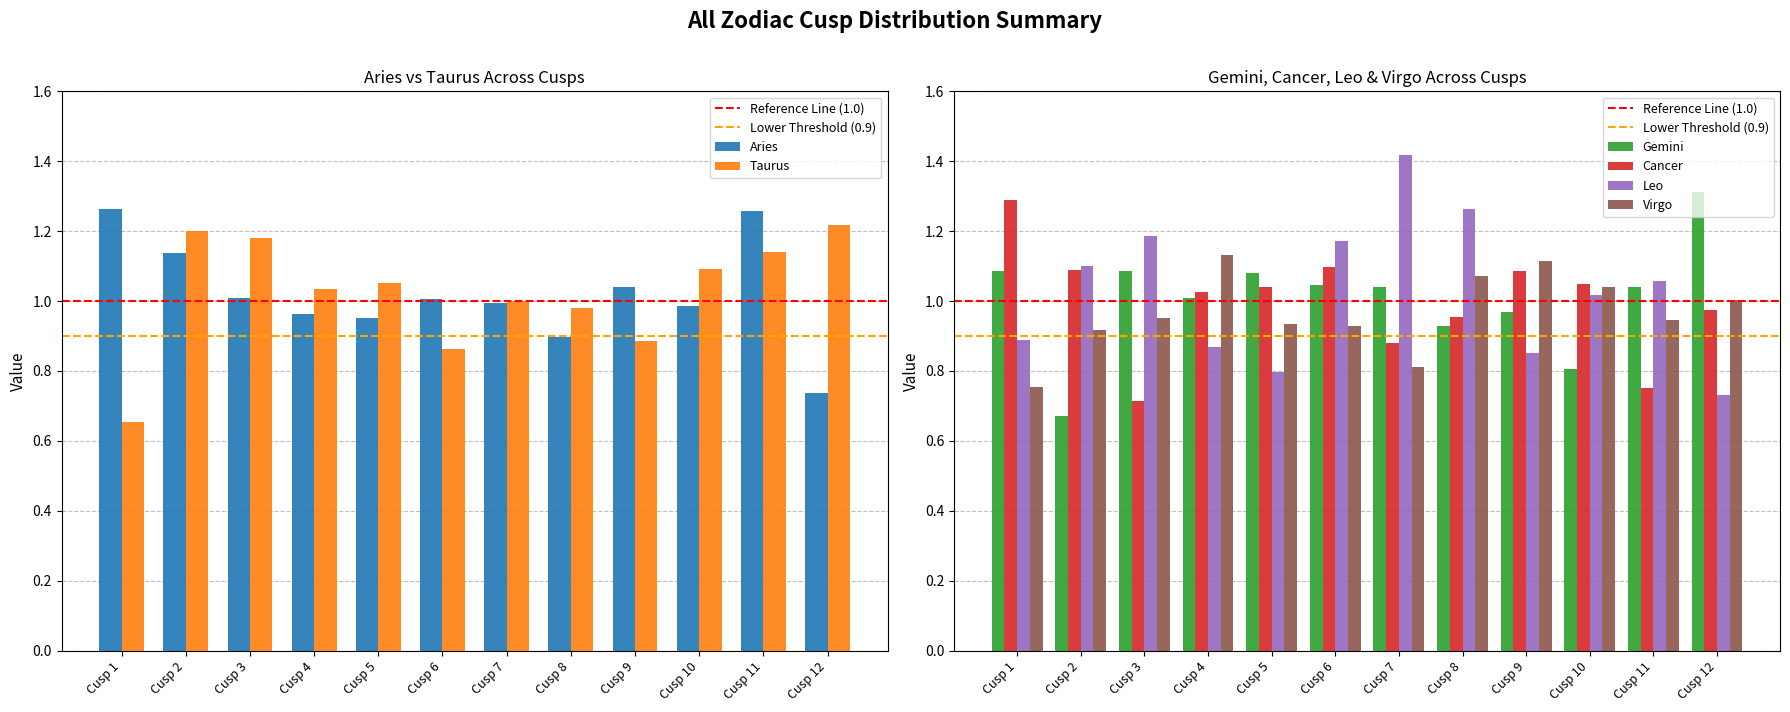

True or false: Taurus has a value of 0.7 at Cusp 4.

False